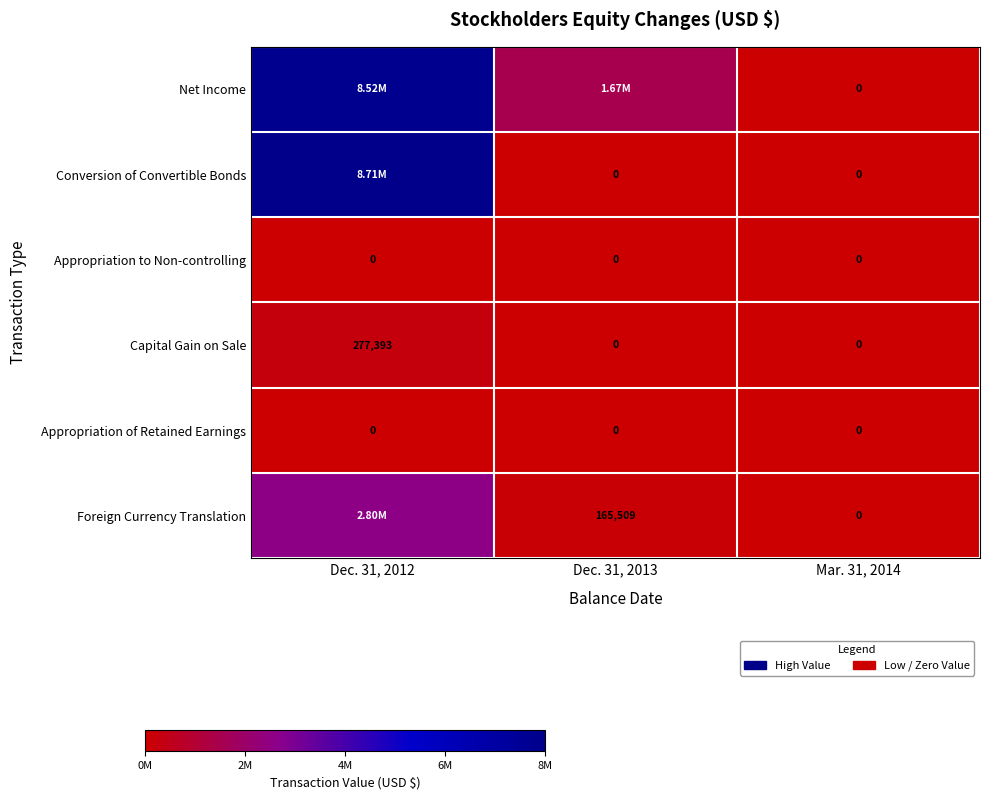

What is the difference between the maximum and minimum values in the Capital Gain on Sale series?

277393